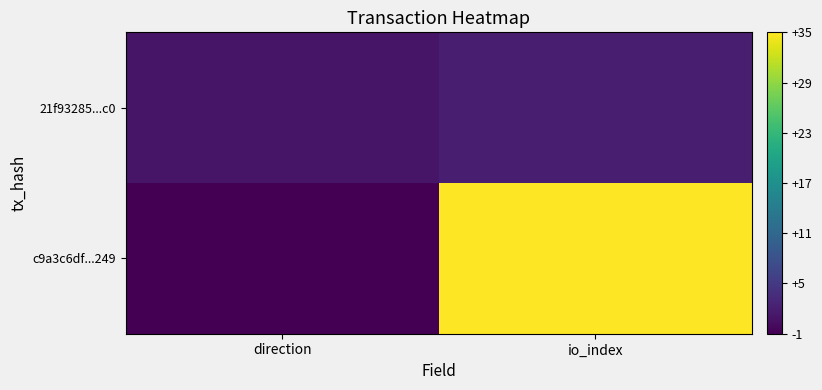

List the series in order of their peak value, lowest first.

21f93285...c0, c9a3c6df...249